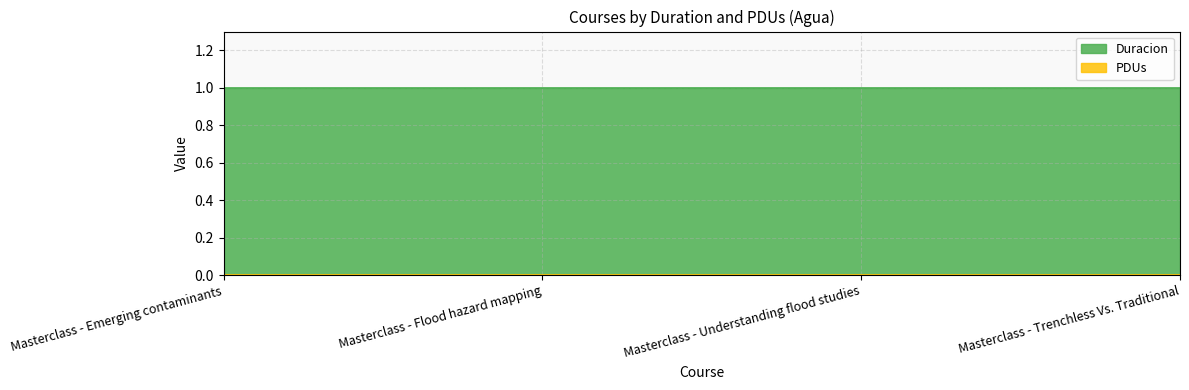

Rank the categories by Duracion value from highest to lowest.

Masterclass - Emerging contaminants, Masterclass - Flood hazard mapping, Masterclass - Understanding flood studies, Masterclass - Trenchless Vs. Traditional